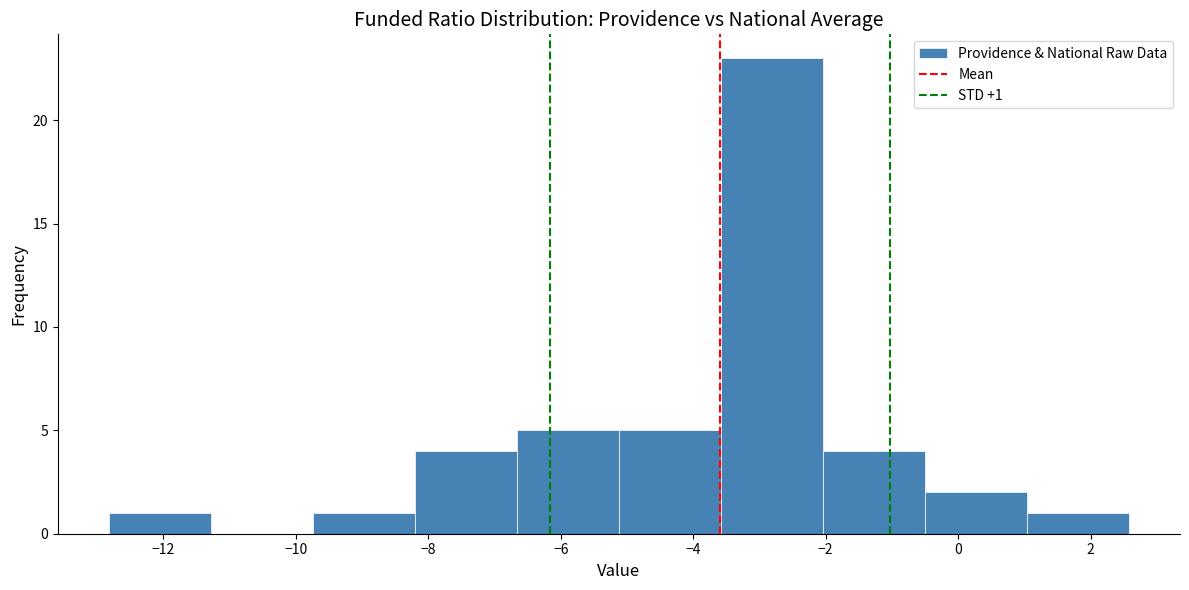

Which range on the x-axis has the tallest bar?

-3.6 to -2.0